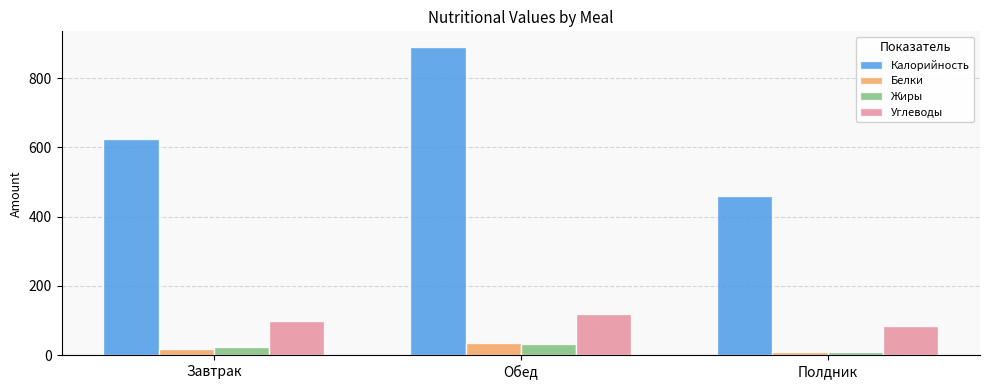

At which label does Белки first exceed 19?

Завтрак